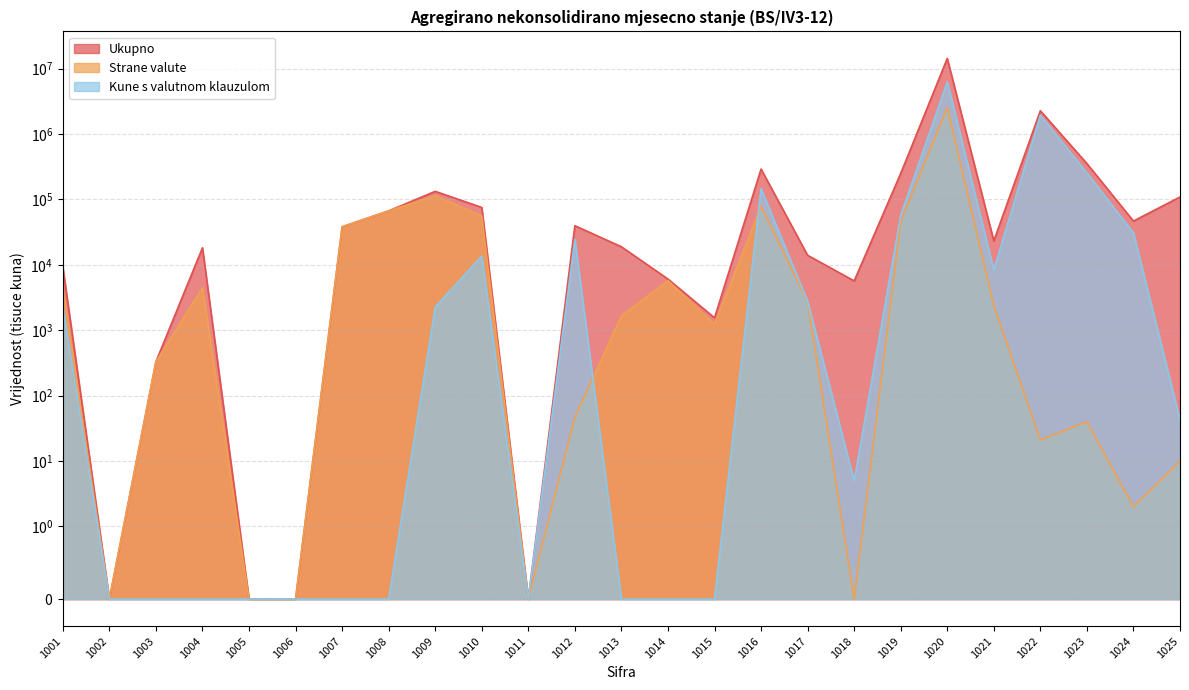

Is it true that Strane valute equals 55923 at 1010?

True